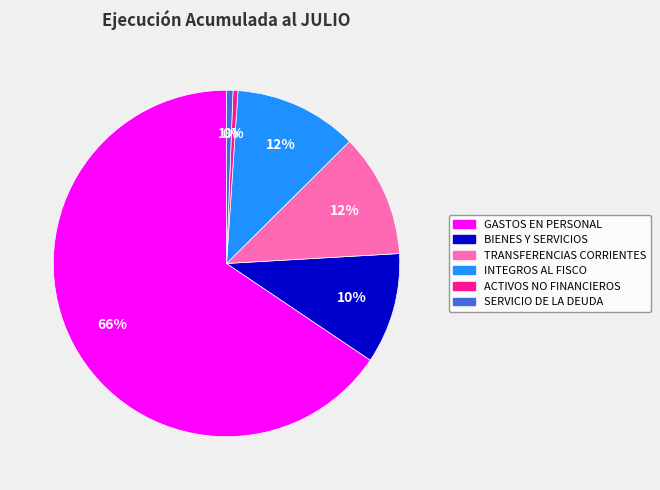

True or false: INTEGROS AL FISCO accounts for 22% of the total.

False